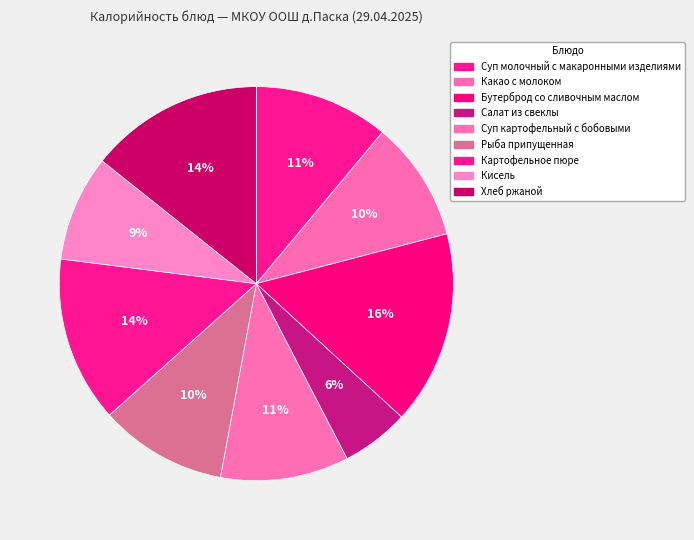

What percentage do Салат из свеклы and Какао с молоком together represent?

15.4%